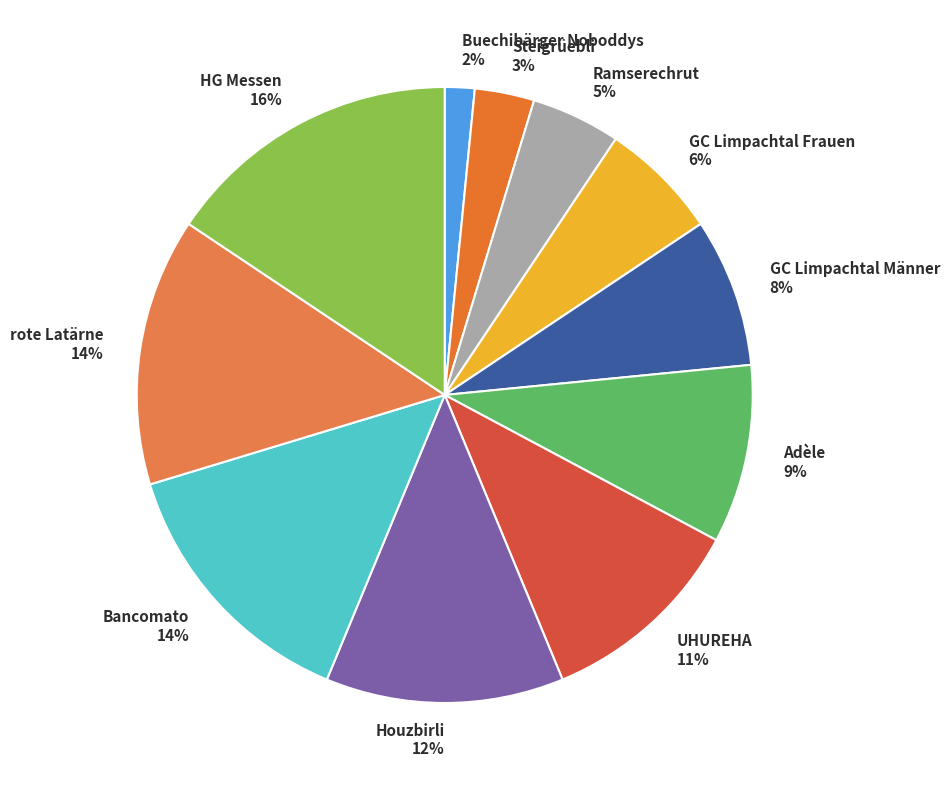

How many slices are in this pie chart?

11